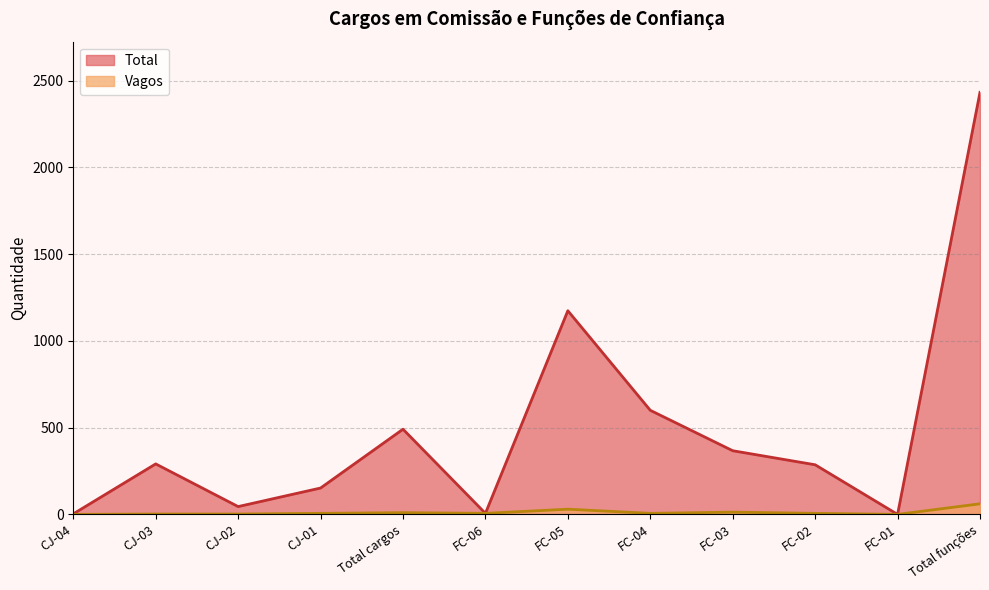

At which category does Vagos reach its first local valley?

FC-06